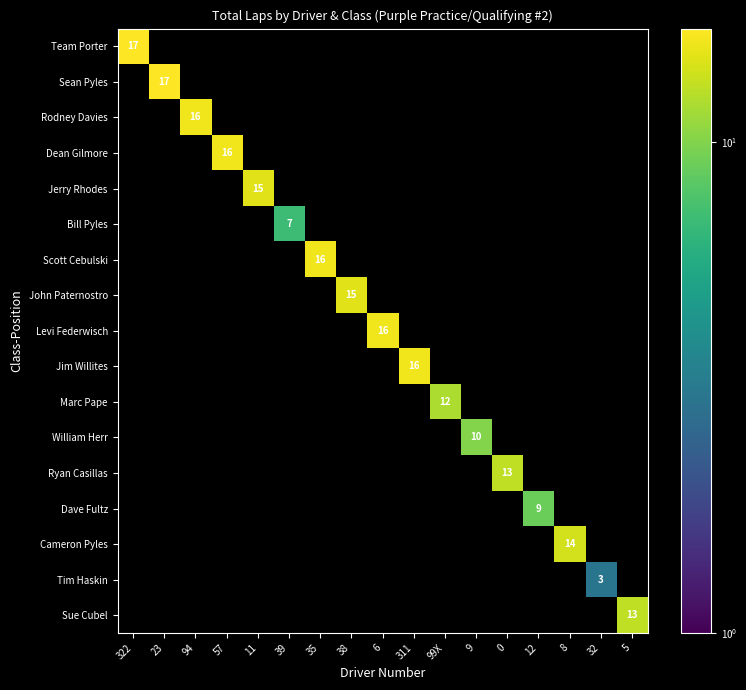

How many positive values does the Bill Pyles series have?

1